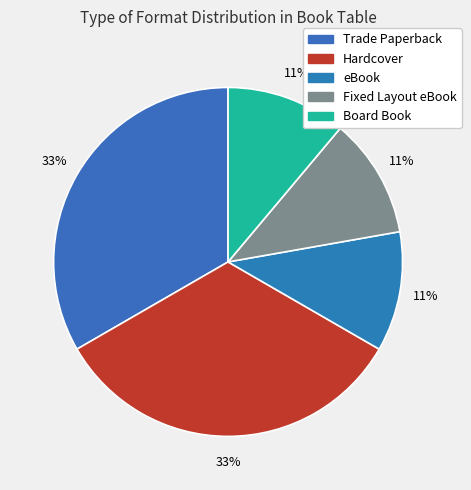

Count the number of slices in the pie.

5